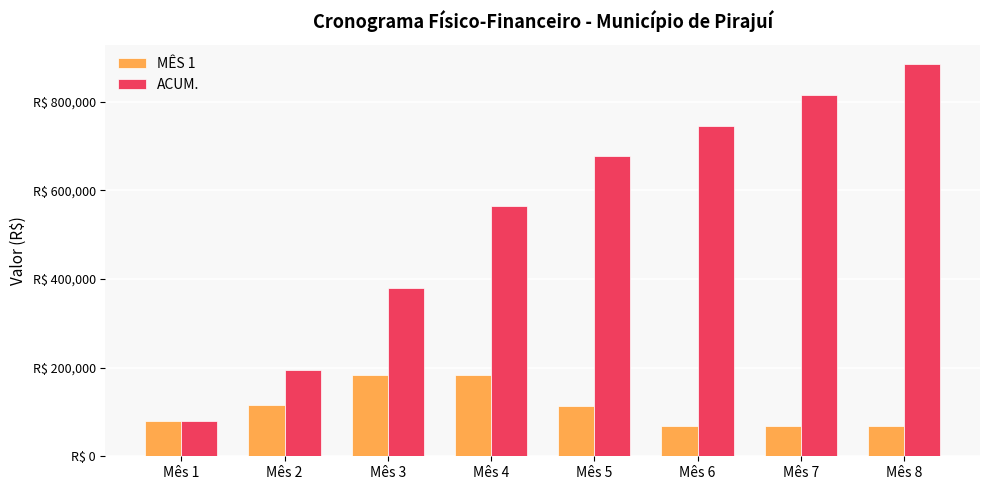

Is it true that ACUM. equals 70551.1 at Mês 2?

False